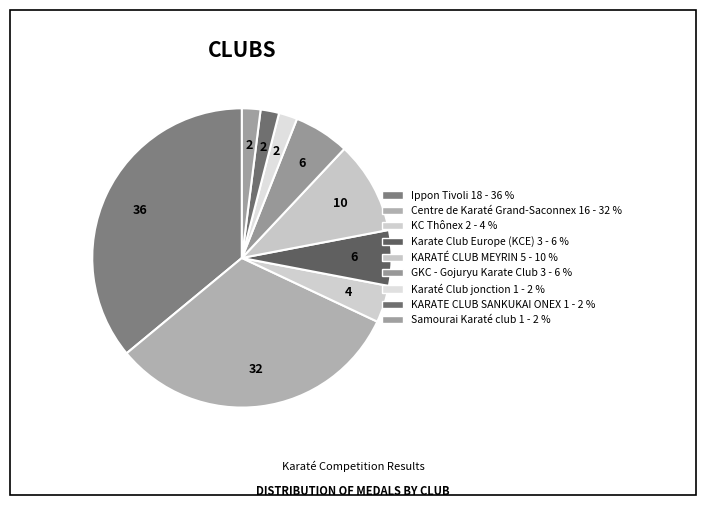

Is it true that Ippon Tivoli is 36% of the pie?

True